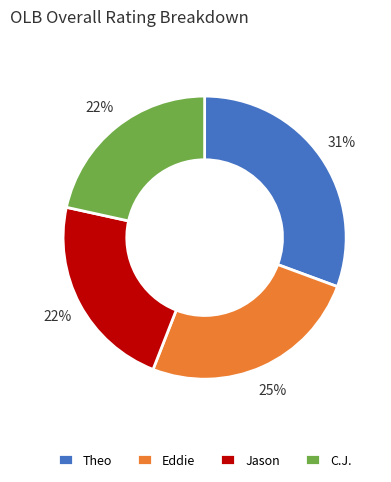

Is there any slice that represents more than half of the pie?

No